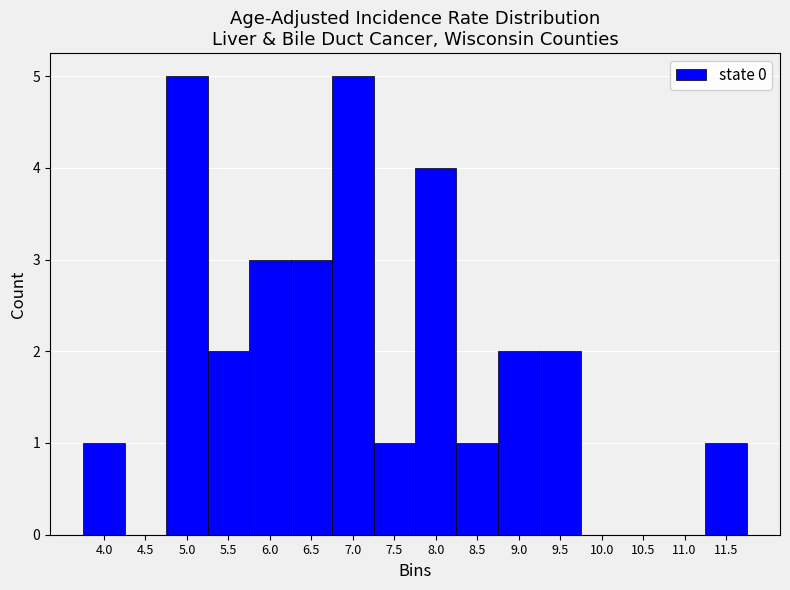

Reading left to right, extract all data points from this chart.

4.0=1	4.5=0	5.0=5	5.5=2	6.0=3	6.5=3	7.0=5	7.5=1	8.0=4	8.5=1	9.0=2	9.5=2	10.0=0	10.5=0	11.0=0	11.5=1